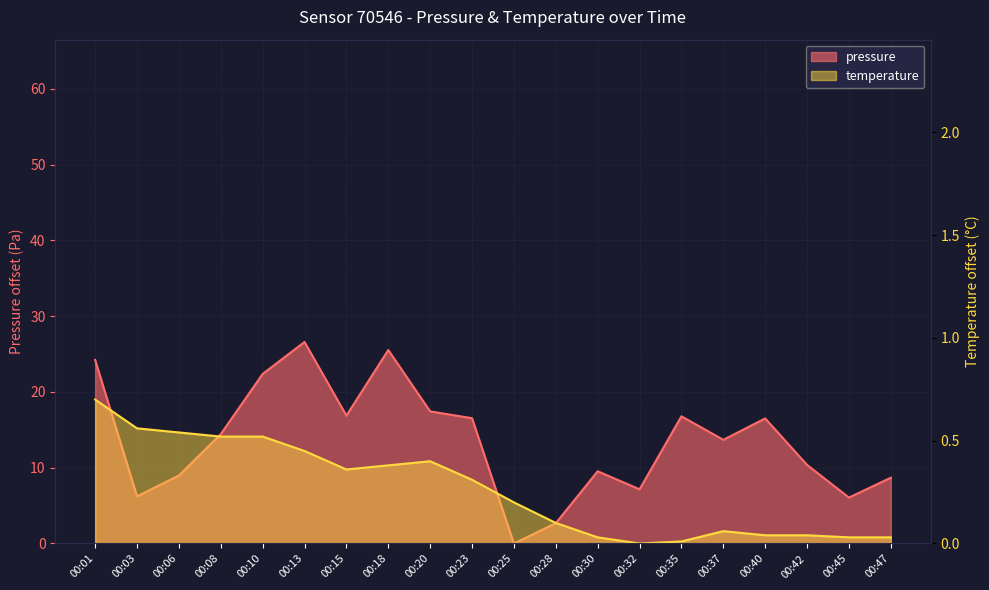

Reading right to left, extract all data points from this chart.

pressure: 00:47=8.7	00:45=6.1	00:42=10.4	00:40=16.5	00:37=13.7	00:35=16.8	00:32=7.1	00:30=9.5	00:28=2.7	00:25=0.0	00:23=16.5	00:20=17.4	00:18=25.5	00:15=16.9	00:13=26.6	00:10=22.4	00:08=14.4	00:06=9.0	00:03=6.2	00:01=24.2
temperature: 00:47=0.0	00:45=0.0	00:42=0.0	00:40=0.0	00:37=0.1	00:35=0.0	00:32=0.0	00:30=0.0	00:28=0.1	00:25=0.2	00:23=0.3	00:20=0.4	00:18=0.4	00:15=0.4	00:13=0.4	00:10=0.5	00:08=0.5	00:06=0.5	00:03=0.6	00:01=0.7